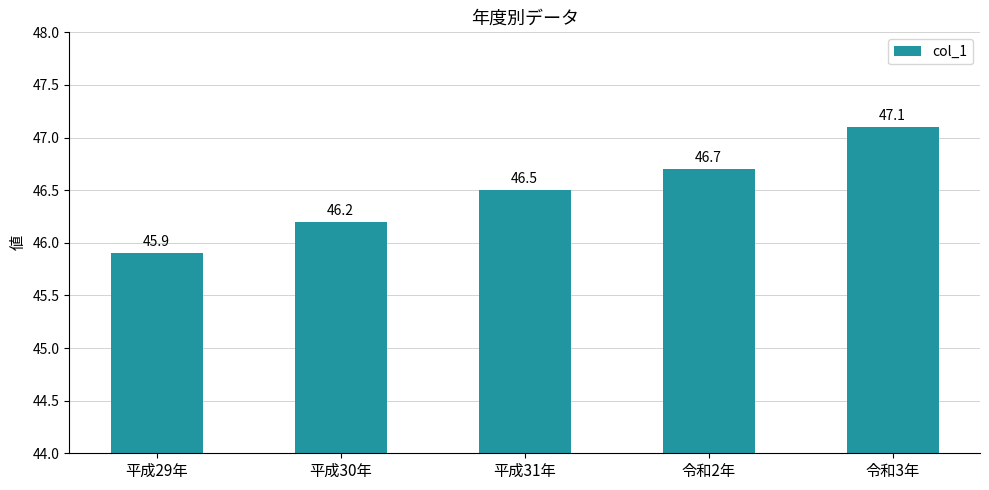

What position from the right is 令和2年?

2